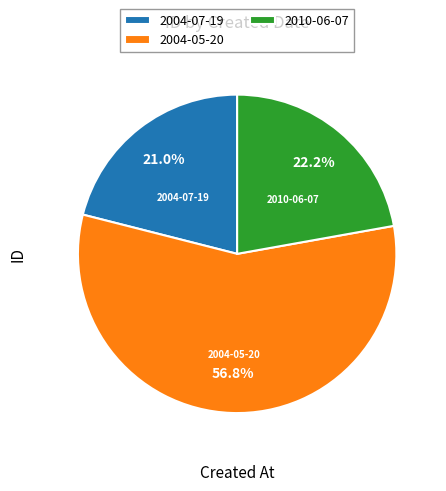

What percentage do 2004-07-19 and 2010-06-07 together represent?

43.2%